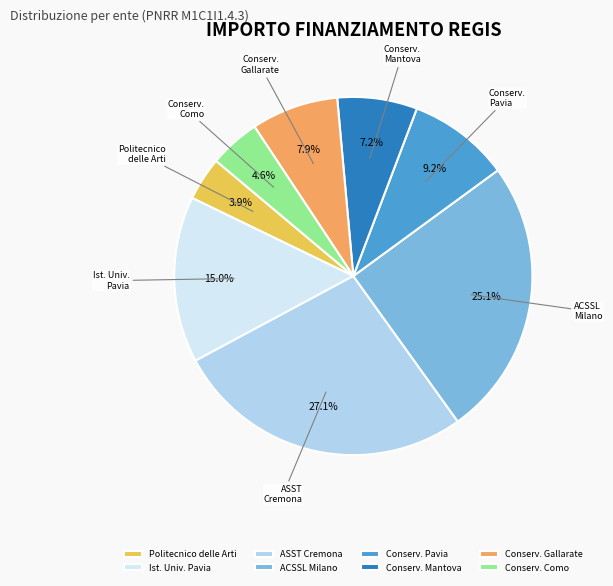

Rank the categories by value from highest to lowest.

ASST Cremona, ACSSL Milano, Ist. Univ. Pavia, Conserv. Pavia, Conserv. Gallarate, Conserv. Mantova, Conserv. Como, Politecnico delle Arti